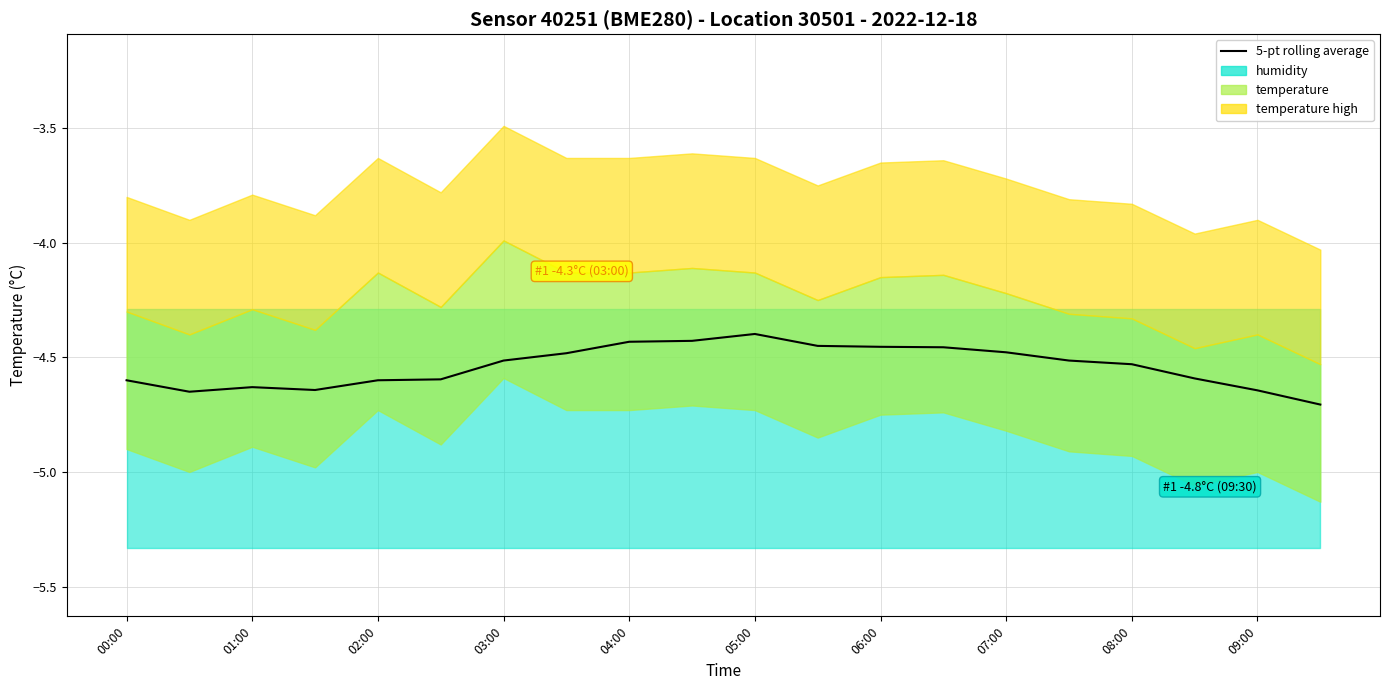

At which category does the chart reach its minimum across all series?

19